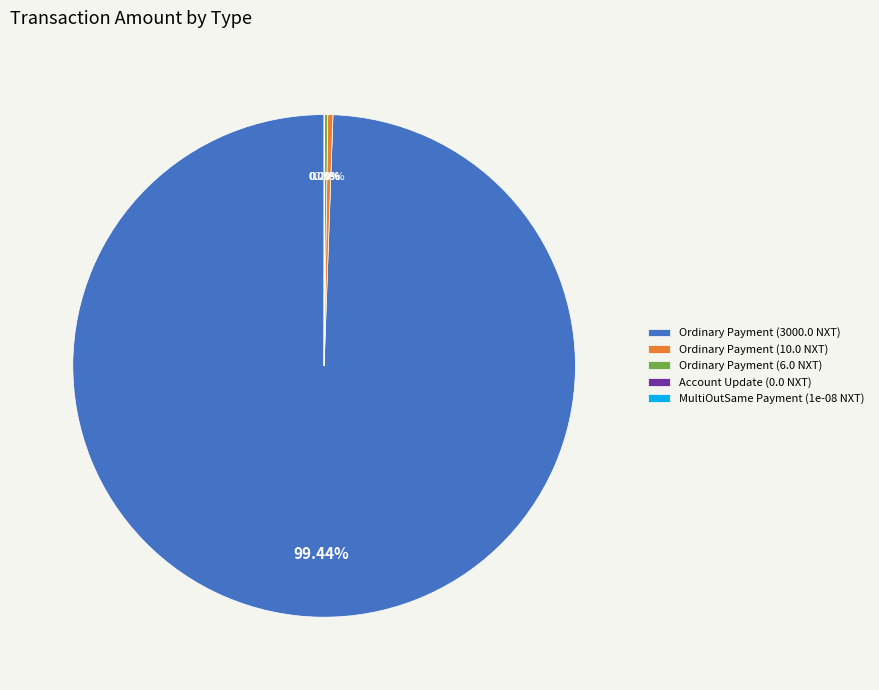

Is there any slice that represents more than half of the pie?

Yes